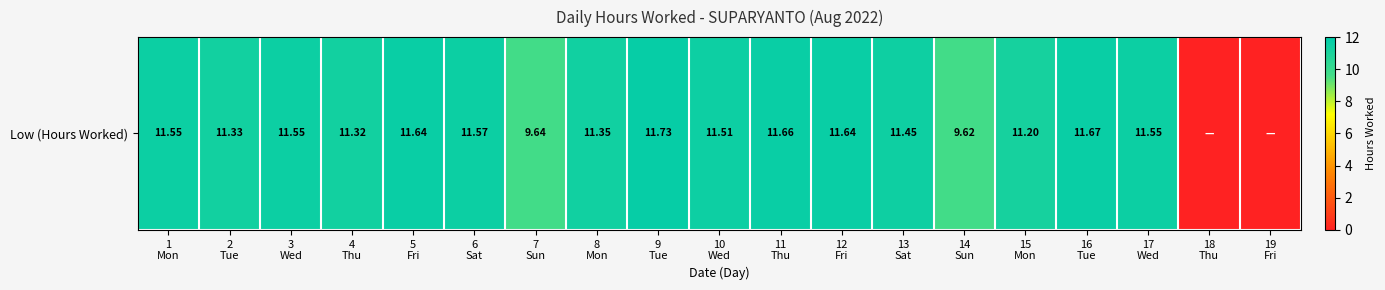

Reading left to right, transcribe all the data shown in this chart.

1
Mon=11.6	2
Tue=11.3	3
Wed=11.6	4
Thu=11.3	5
Fri=11.6	6
Sat=11.6	7
Sun=9.6	8
Mon=11.3	9
Tue=11.7	10
Wed=11.5	11
Thu=11.7	12
Fri=11.6	13
Sat=11.4	14
Sun=9.6	15
Mon=11.2	16
Tue=11.7	17
Wed=11.6	18
Thu=0.0	19
Fri=0.0